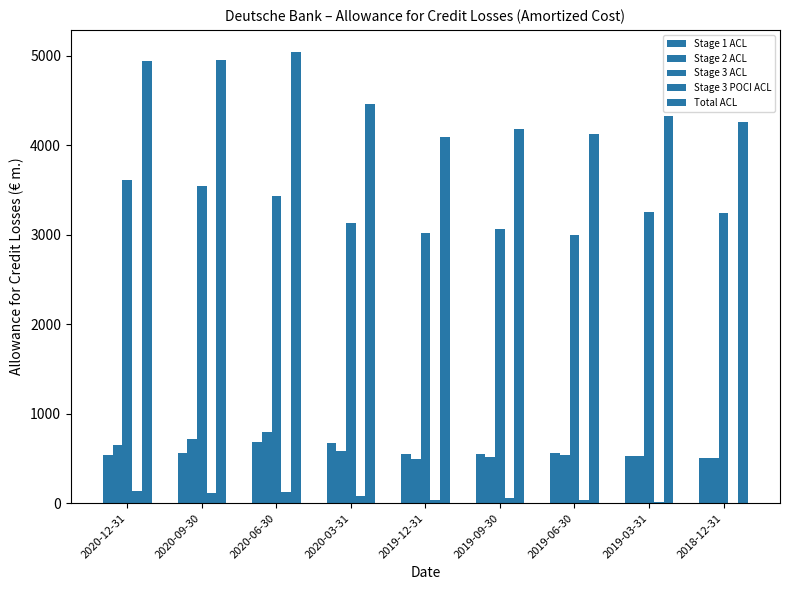

Are the bars horizontal?

No